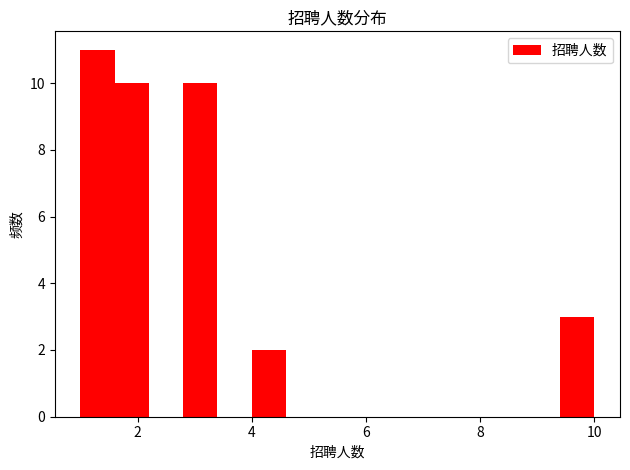

Read against the x-axis, roughly where is the centre of the tallest bar?

1.4